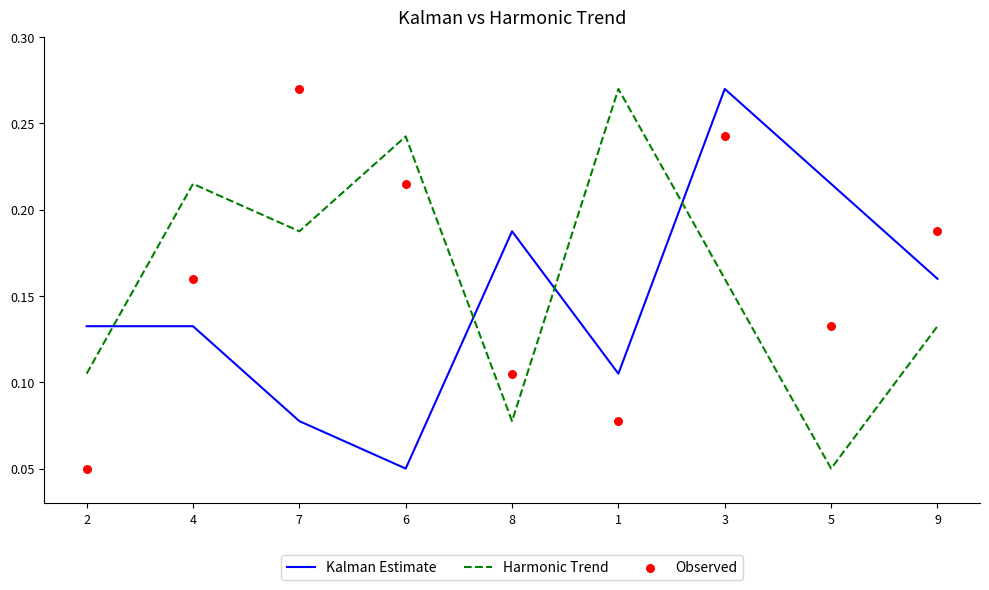

At which category is the sum across all series the highest?

3